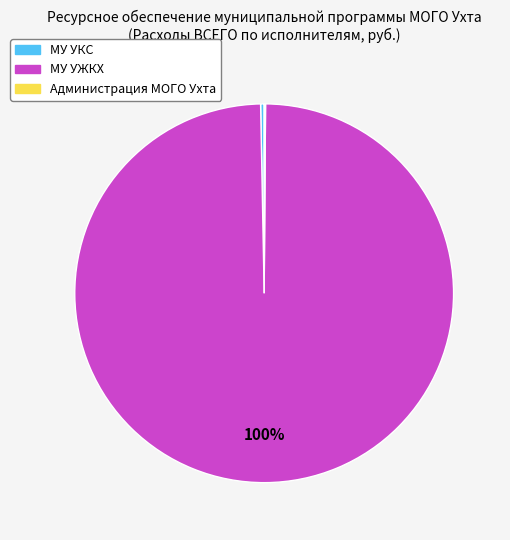

What is the majority slice?

МУ УЖКХ